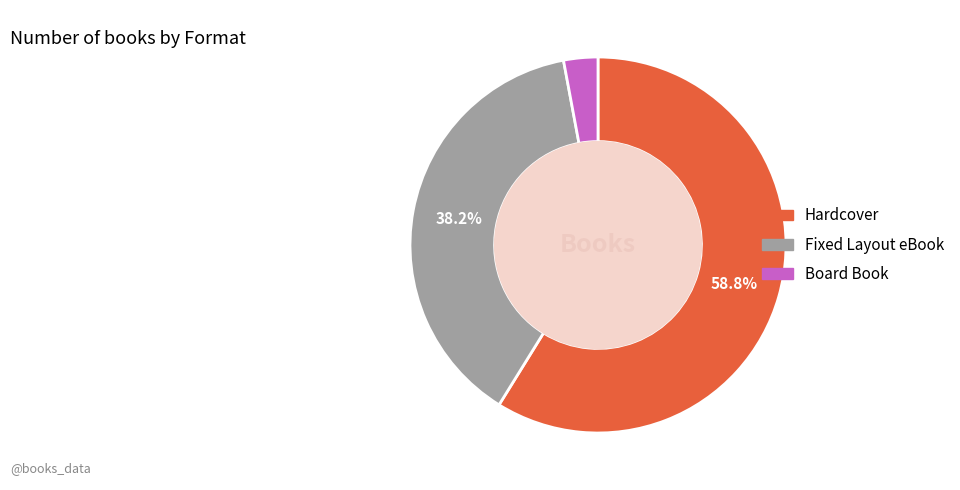

Is Hardcover the majority of the pie?

Yes